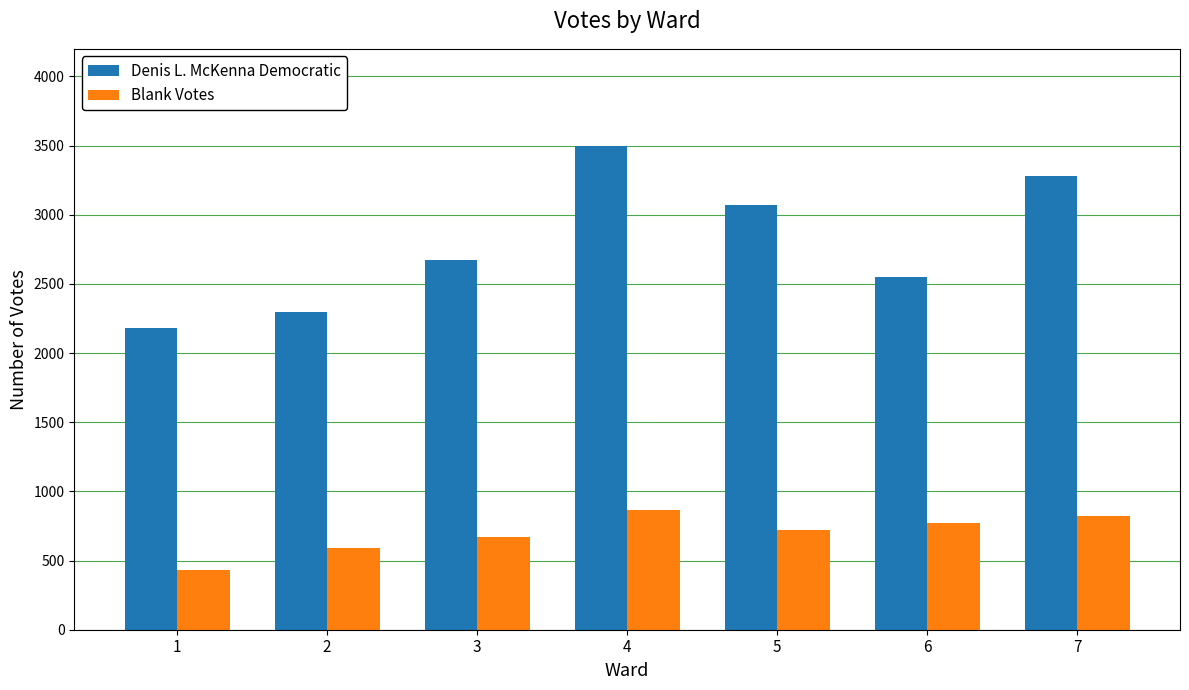

What is the difference between the Denis L. McKenna Democratic values at 3 and 7?

614